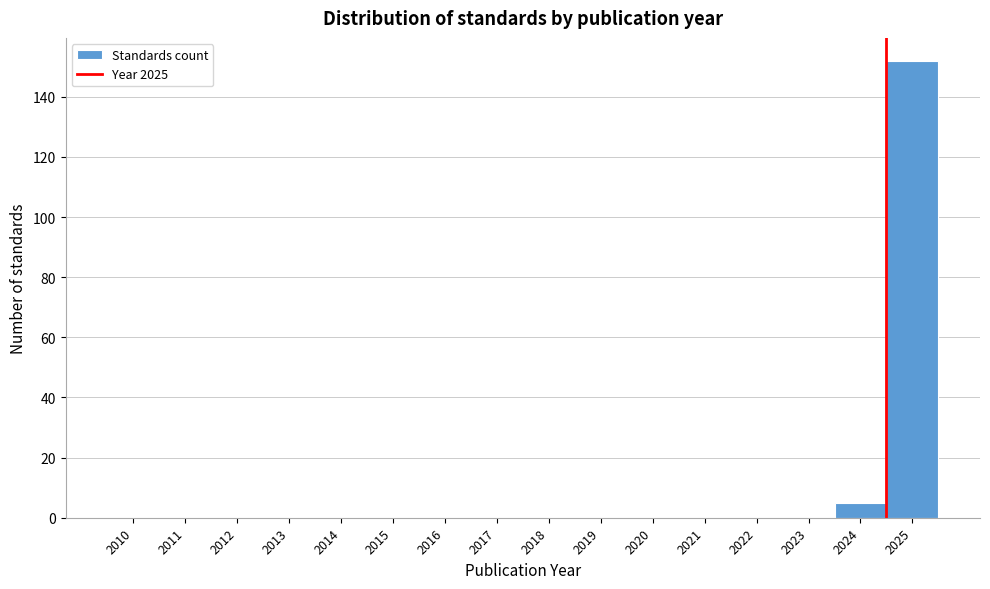

Reading left to right, list all the values displayed in this chart.

2010=0	2011=0	2012=0	2013=0	2014=0	2015=0	2016=0	2017=0	2018=0	2019=0	2020=0	2021=0	2022=0	2023=0	2024=5	2025=152